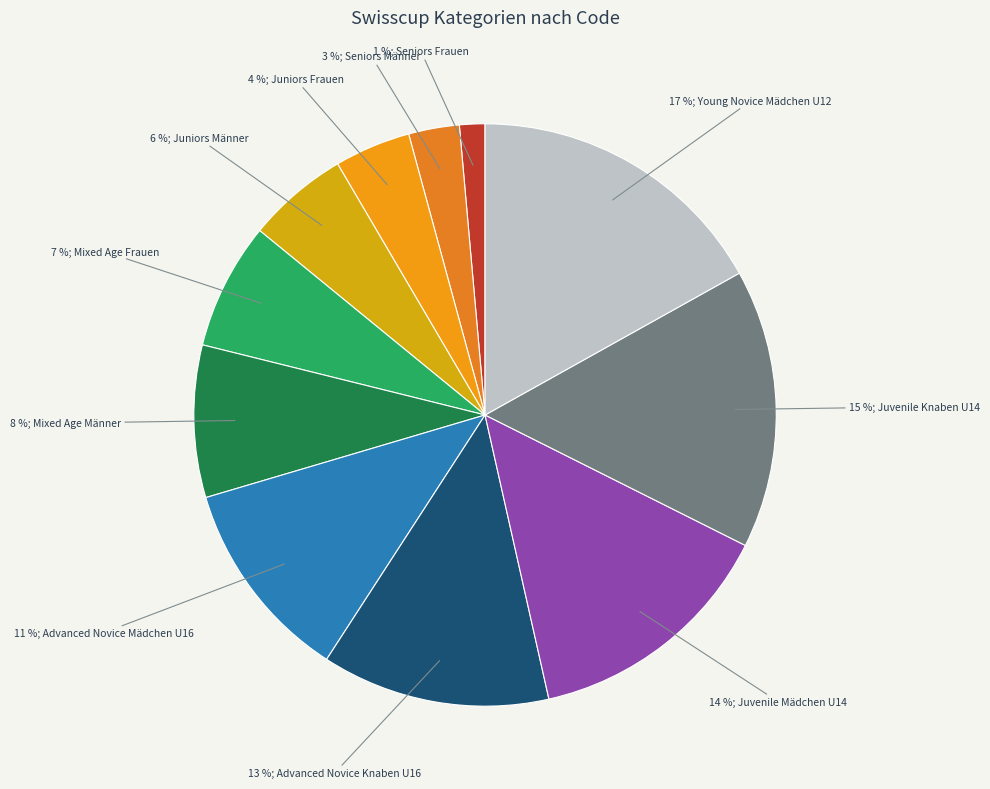

How many slices are in this pie chart?

11